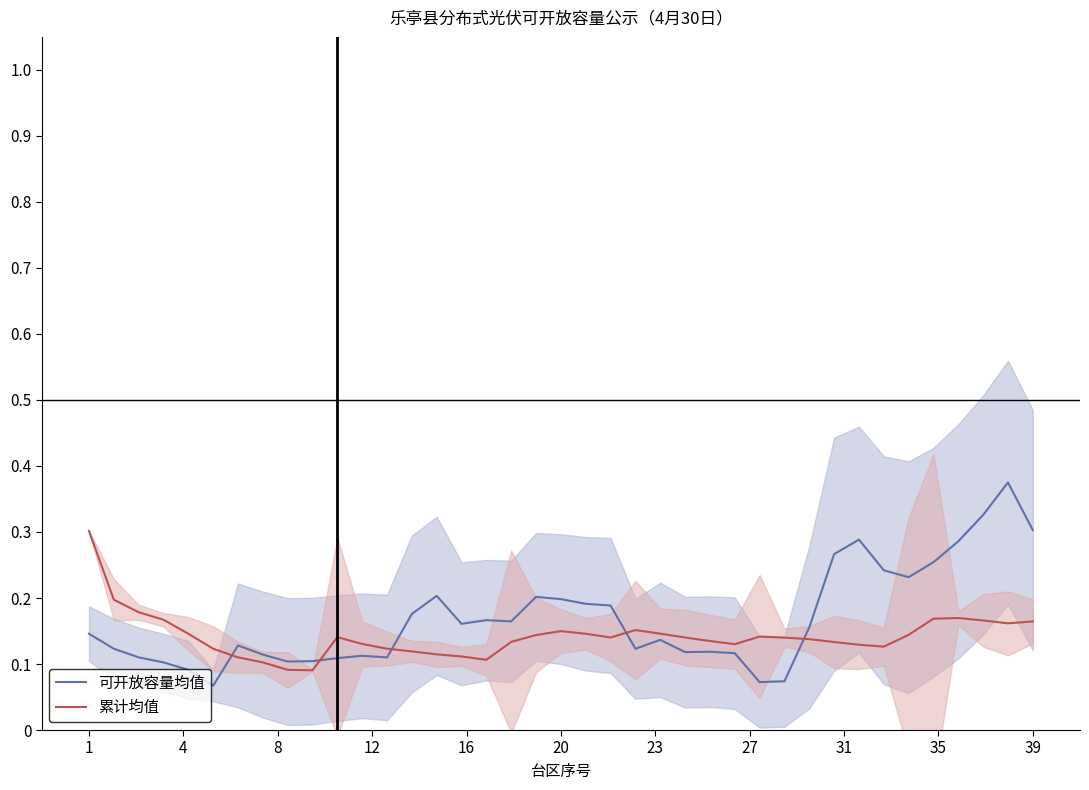

The value of 可开放容量均值 at 39 is 0.3. True or false?

True